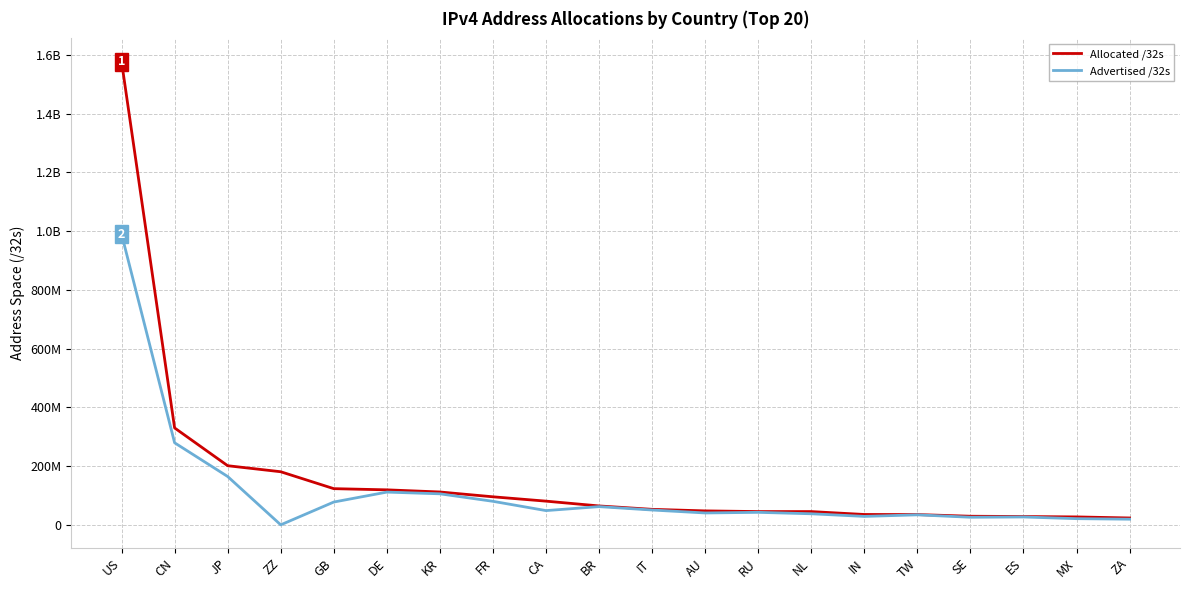

Is this an area chart (filled region under the line)?

No